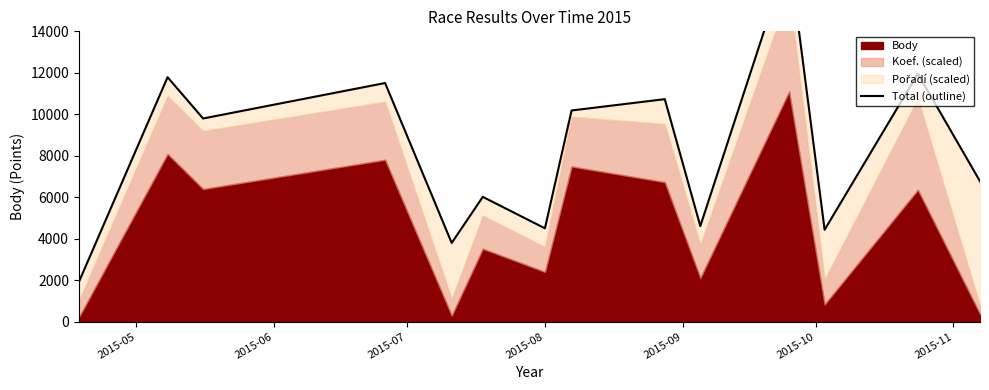

What is the difference between the maximum and minimum values?

15797